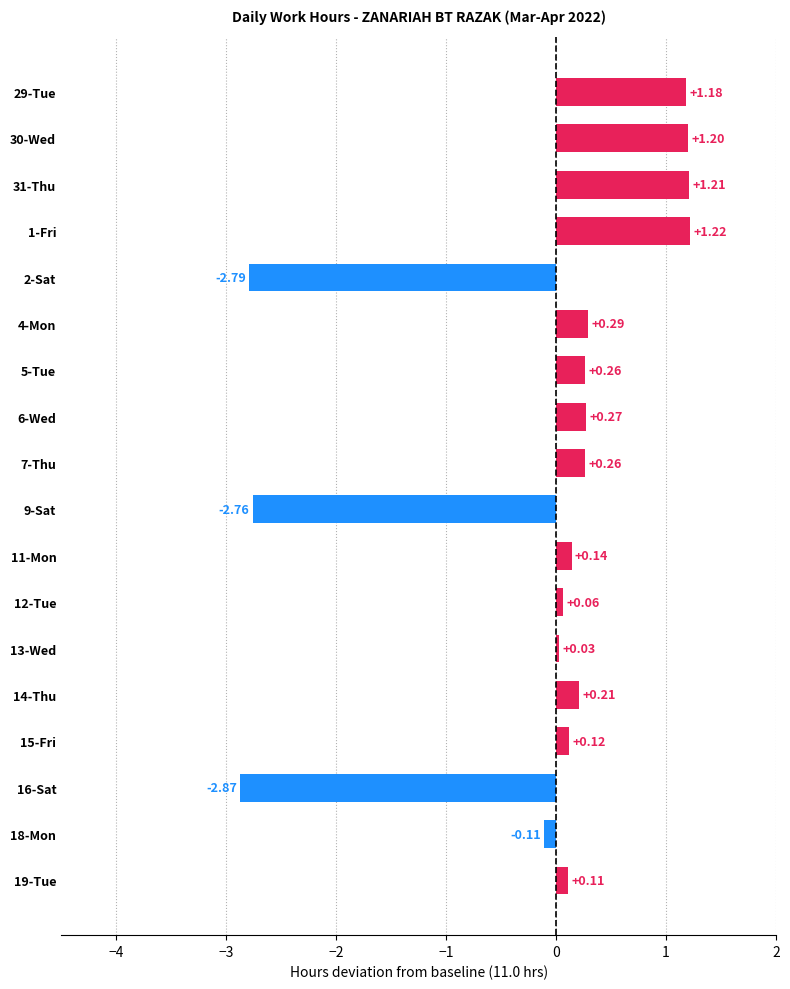

Are the bars horizontal?

Yes